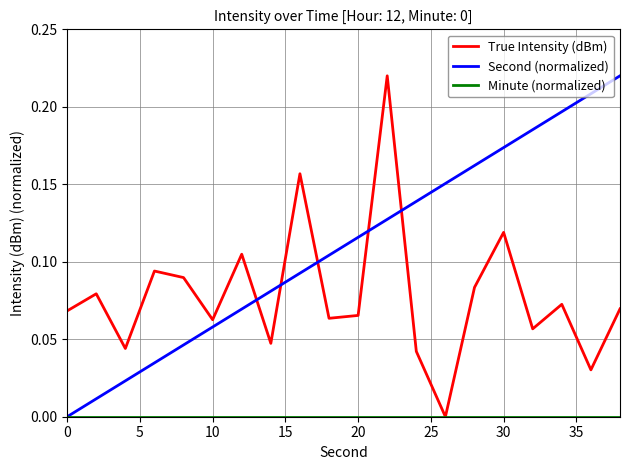

Does the chart have visible grid lines?

Yes